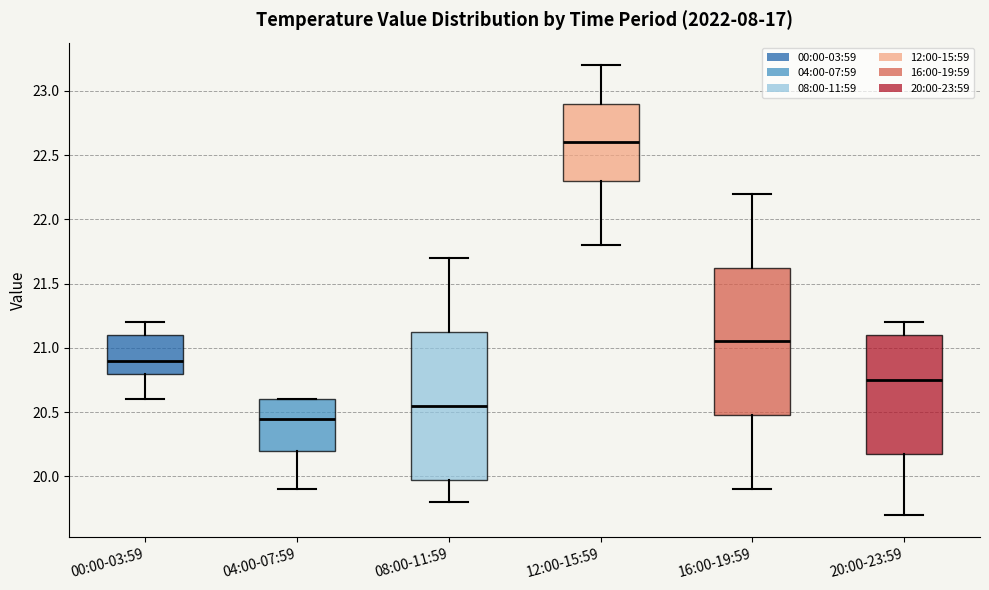

Reading left to right, transcribe this box plot: for each box, give where its median line is, the range the box spans, and where its two whiskers end, as read against the y-axis. The values are not printed on the chart, so give them approximately, as read against the axis.

00:00-03:59: median 20.90, box 20.80 to 21.10, whiskers 20.60 to 21.20
04:00-07:59: median 20.45, box 20.20 to 20.60, whiskers 19.90 to 20.60
08:00-11:59: median 20.55, box 20.00 to 21.15, whiskers 19.80 to 21.70
12:00-15:59: median 22.60, box 22.30 to 22.90, whiskers 21.80 to 23.20
16:00-19:59: median 21.05, box 20.50 to 21.65, whiskers 19.90 to 22.20
20:00-23:59: median 20.75, box 20.20 to 21.10, whiskers 19.70 to 21.20